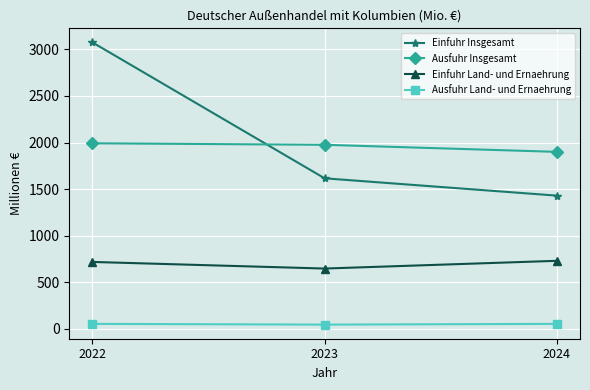

The value of Einfuhr Insgesamt at 2022 is 1981. True or false?

False